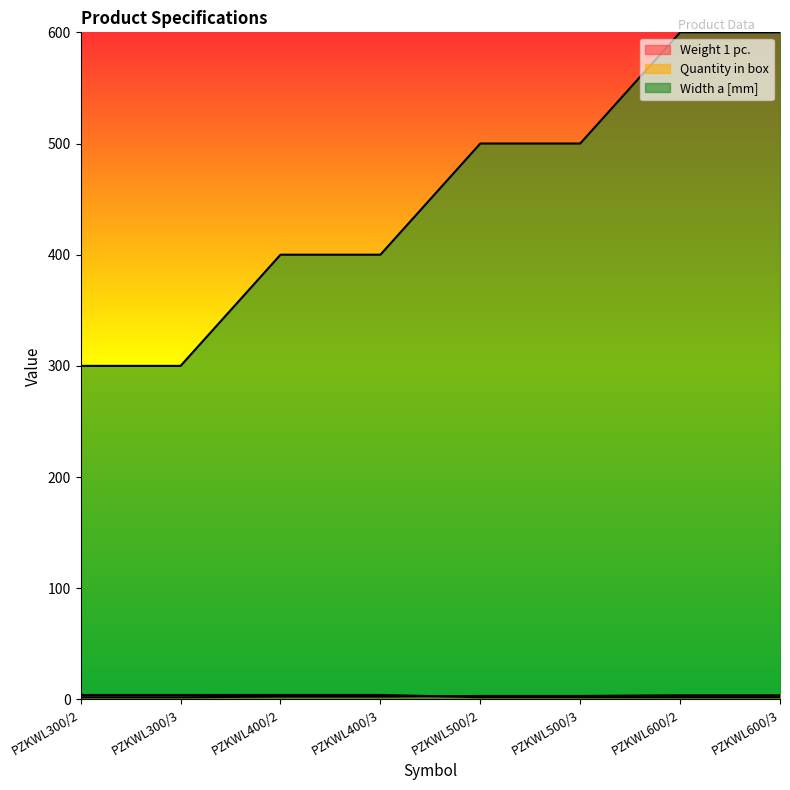

At which category does the chart reach its minimum across all series?

PZKWL300/2